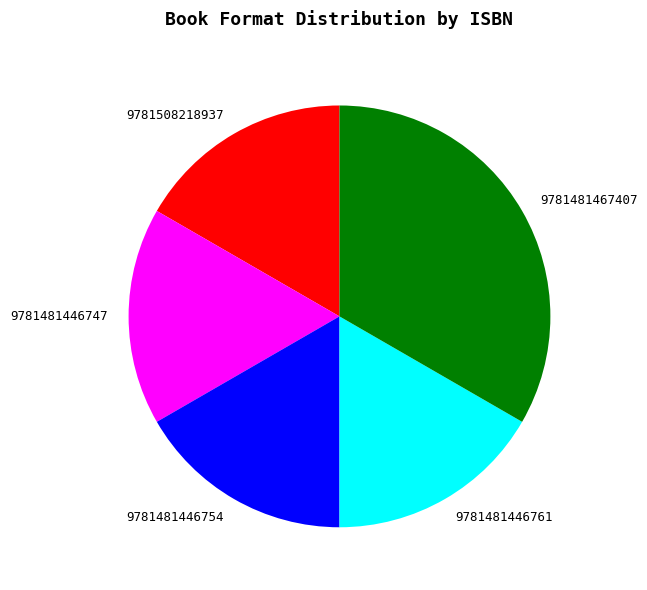

Which has a higher value, 9781481467407 or 9781508218937?

9781481467407